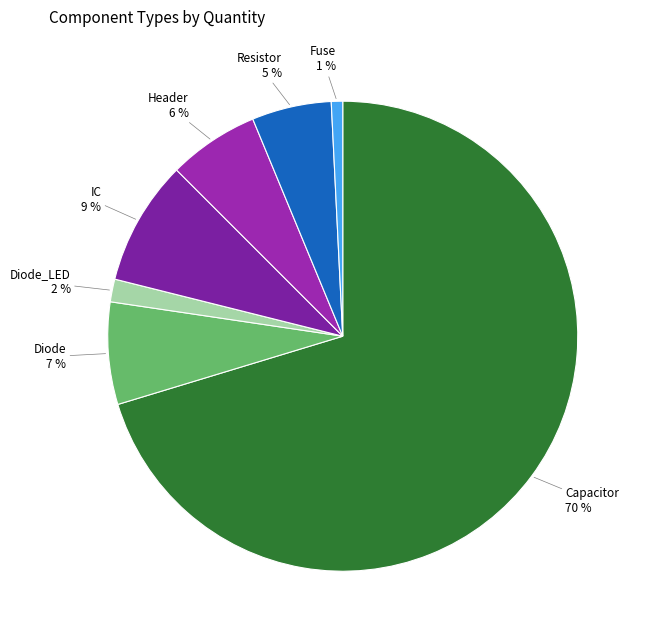

To the nearest percent, what portion does Diode represent?

7%